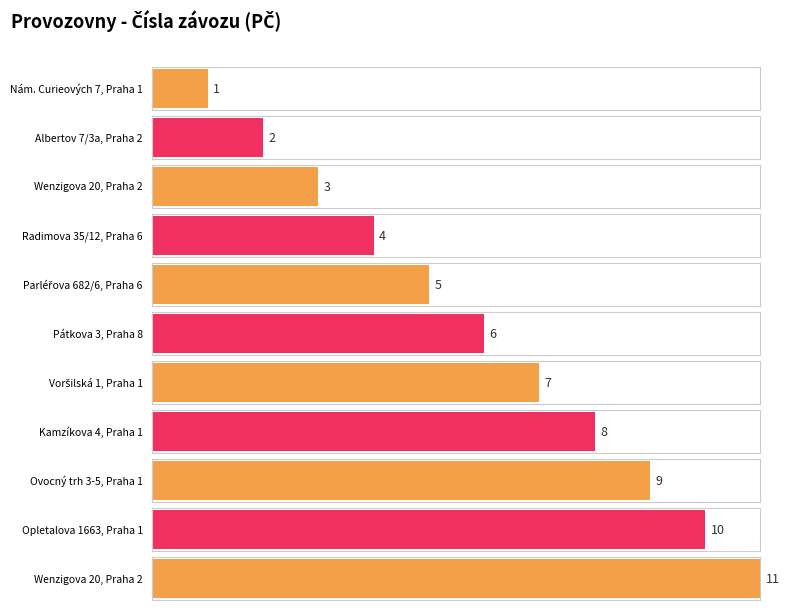

Rank the categories by value from lowest to highest.

Nám. Curieových 7, Praha 1, Albertov 7/3a, Praha 2, Wenzigova 20, Praha 2, Radimova 35/12, Praha 6, Parléřova 682/6, Praha 6, Pátkova 3, Praha 8, Voršilská 1, Praha 1, Kamzíkova 4, Praha 1, Ovocný trh 3-5, Praha 1, Opletalova 1663, Praha 1, Wenzigova 20, Praha 2